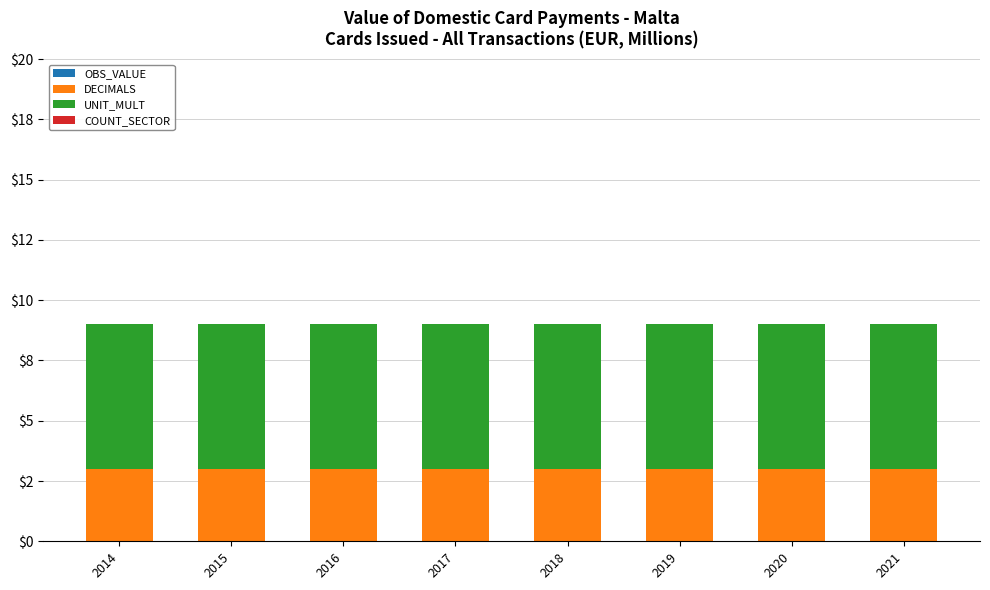

Are the bars grouped side by side (vs. stacked)?

No